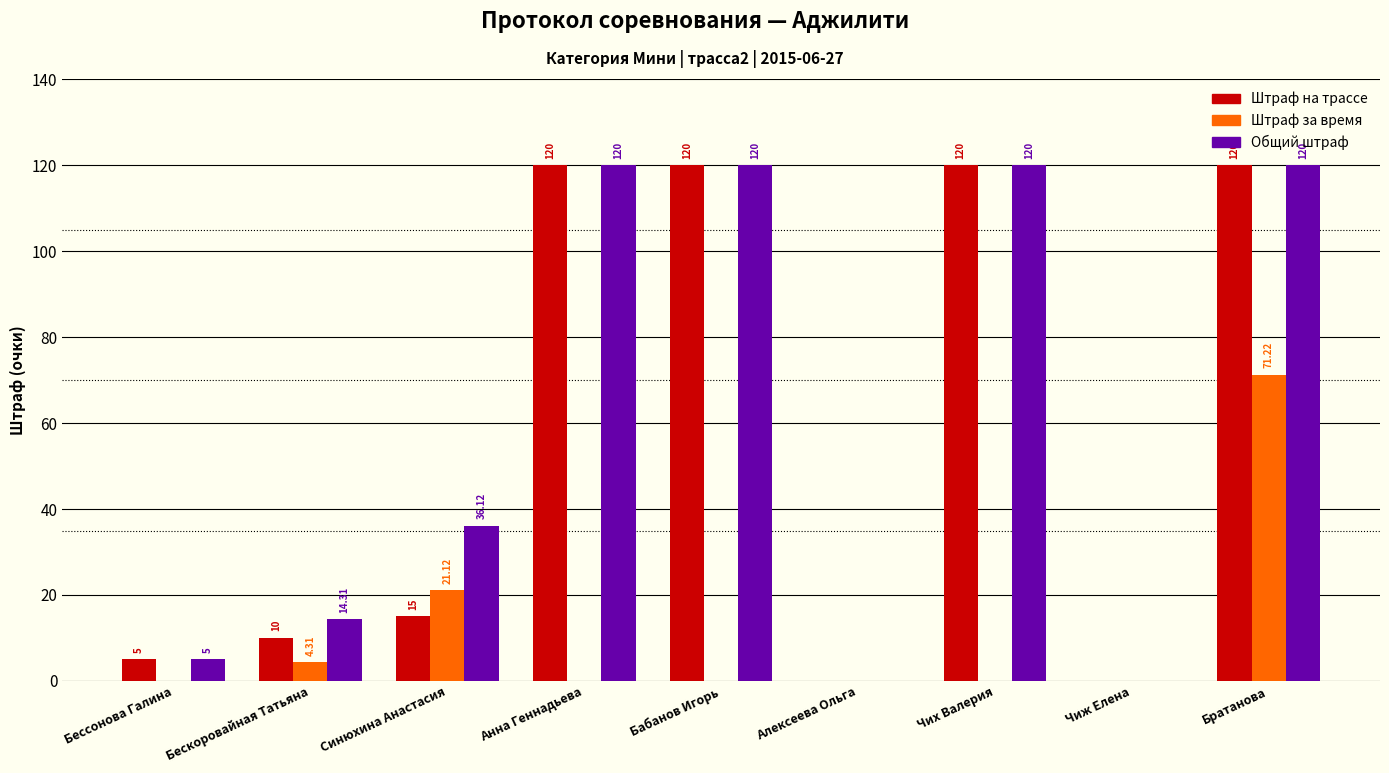

Count the number of categories in the chart.

9